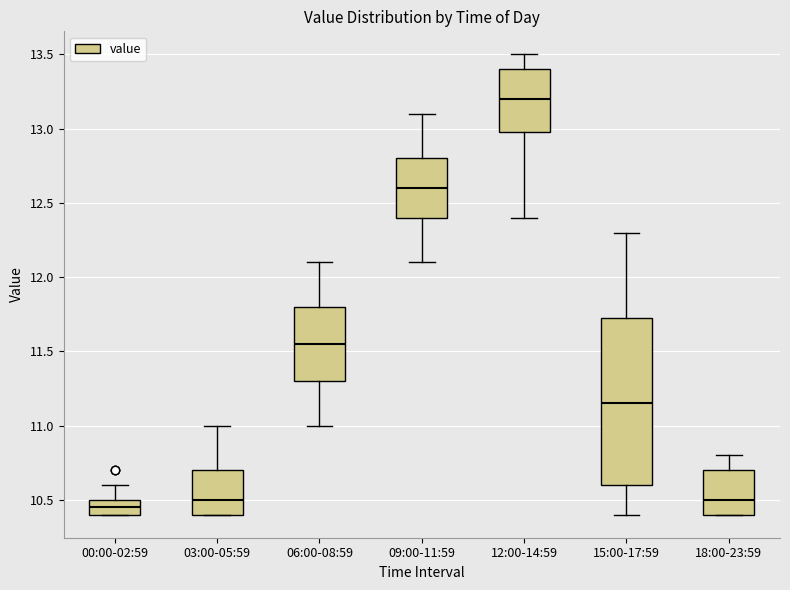

Comparing the boxes themselves (not the whiskers), which one is the tallest?

15:00-17:59